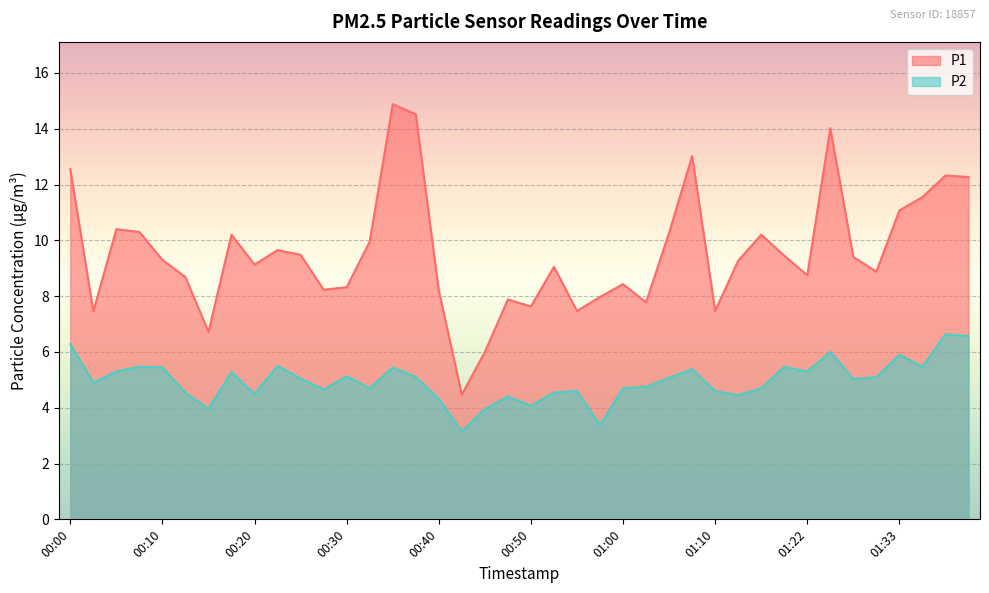

True or false: P1 and P2 cross at least once.

False